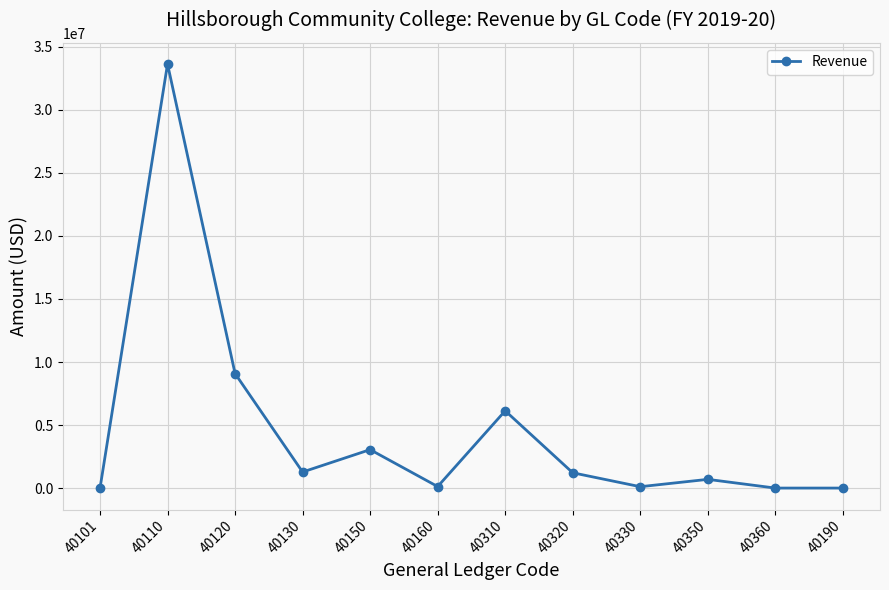

The value at 40120 is 9092261. True or false?

True